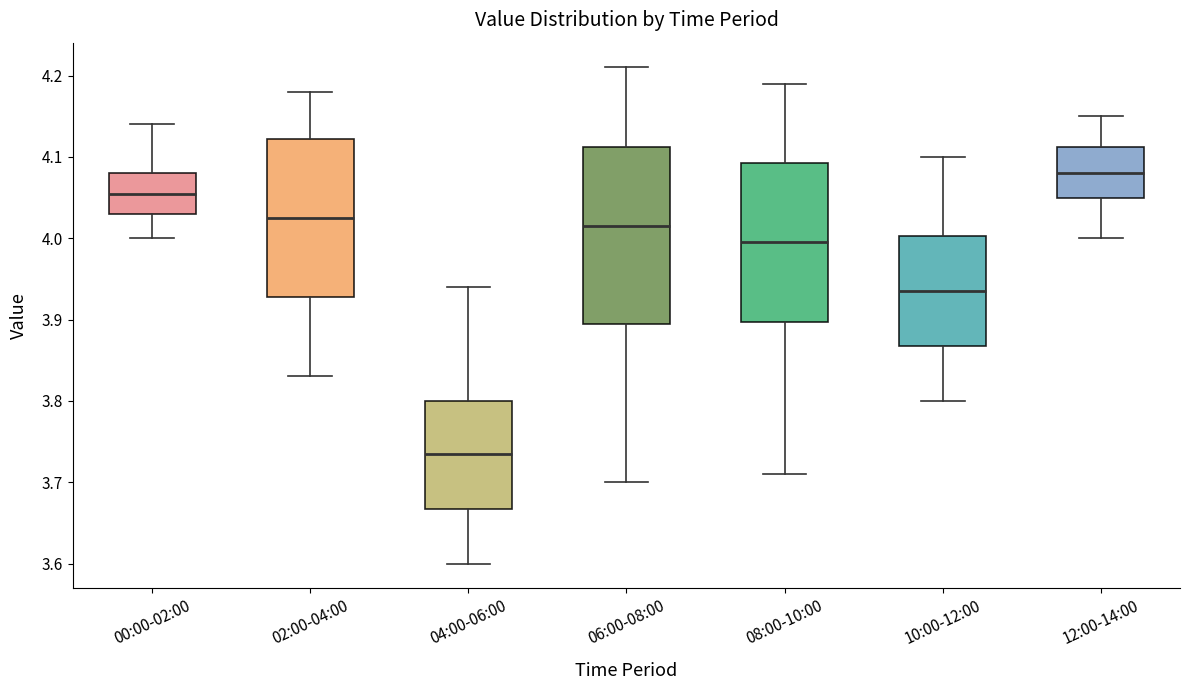

Reading left to right, transcribe this box plot: for each box, give where its median line is, the range the box spans, and where its two whiskers end, as read against the y-axis. The values are not printed on the chart, so give them approximately, as read against the axis.

00:00-02:00: median 4.06, box 4.03 to 4.08, whiskers 4.00 to 4.14
02:00-04:00: median 4.03, box 3.93 to 4.12, whiskers 3.83 to 4.18
04:00-06:00: median 3.74, box 3.67 to 3.80, whiskers 3.60 to 3.94
06:00-08:00: median 4.02, box 3.90 to 4.11, whiskers 3.70 to 4.21
08:00-10:00: median 4.00, box 3.90 to 4.09, whiskers 3.71 to 4.19
10:00-12:00: median 3.94, box 3.87 to 4.00, whiskers 3.80 to 4.10
12:00-14:00: median 4.08, box 4.05 to 4.11, whiskers 4.00 to 4.15